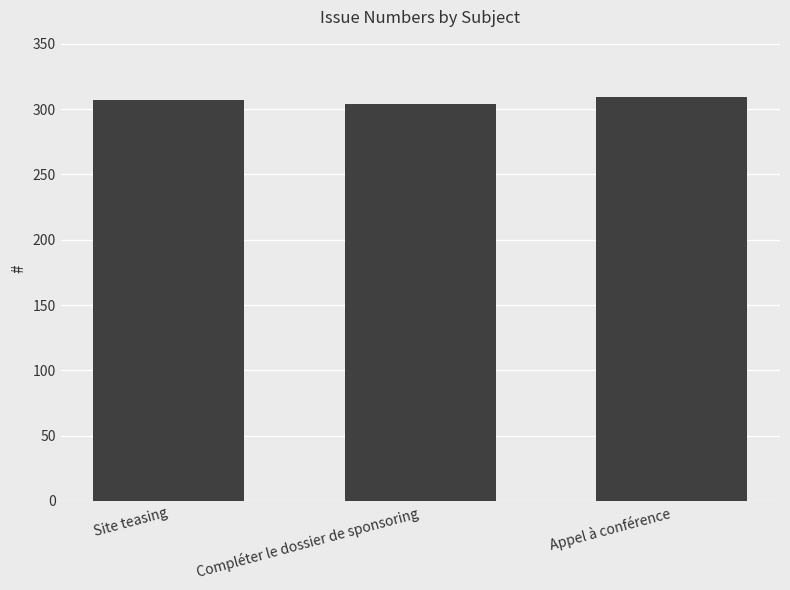

Count the values in the range 304 to 309.

3